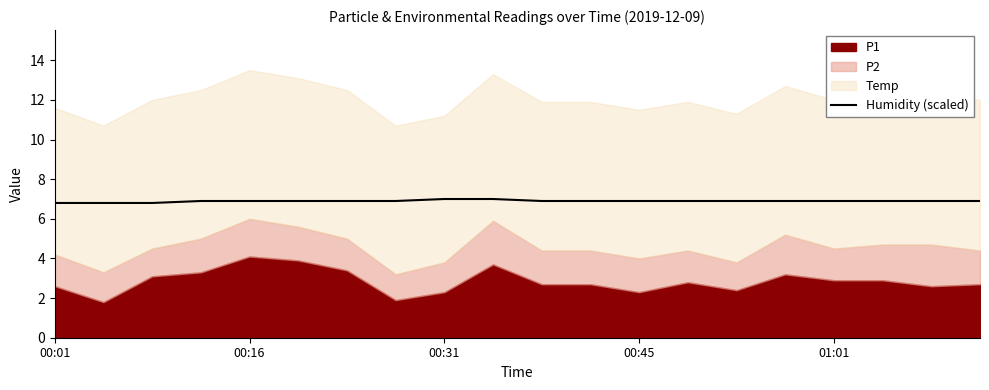

The value of Humidity (scaled) at 00:01 is 6.8. True or false?

True